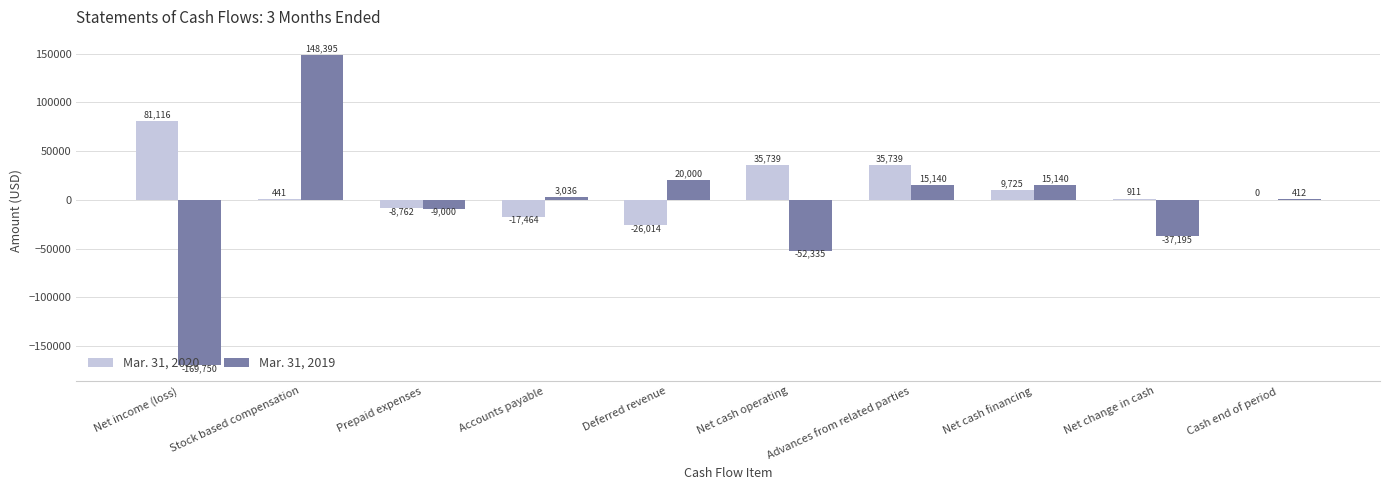

Is the value of Mar. 31, 2020 at Net change in cash greater than the value of Mar. 31, 2019 at Accounts payable?

No